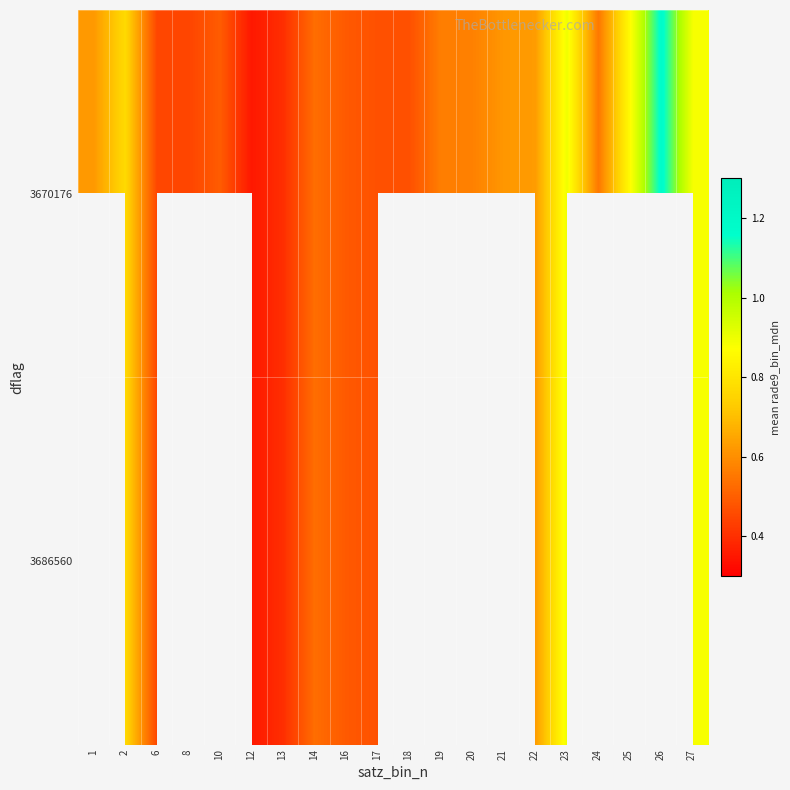

Count the 3686560 values in the range 0 to 1.

12